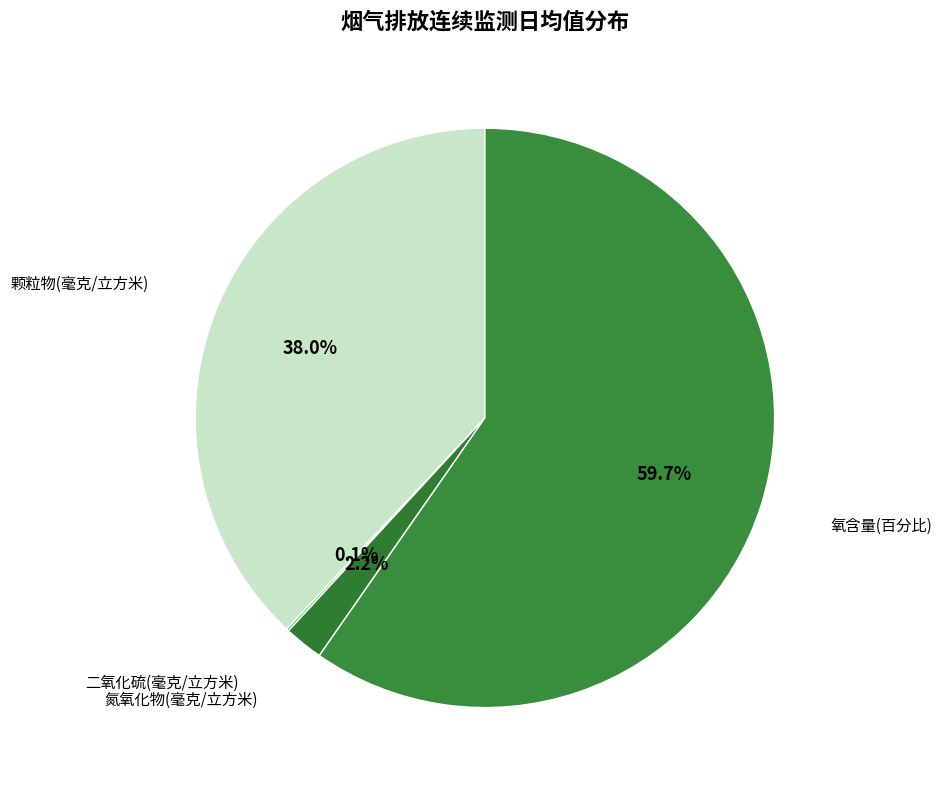

How much of the chart is everything except 氮氧化物(毫克/立方米)?

97.8%